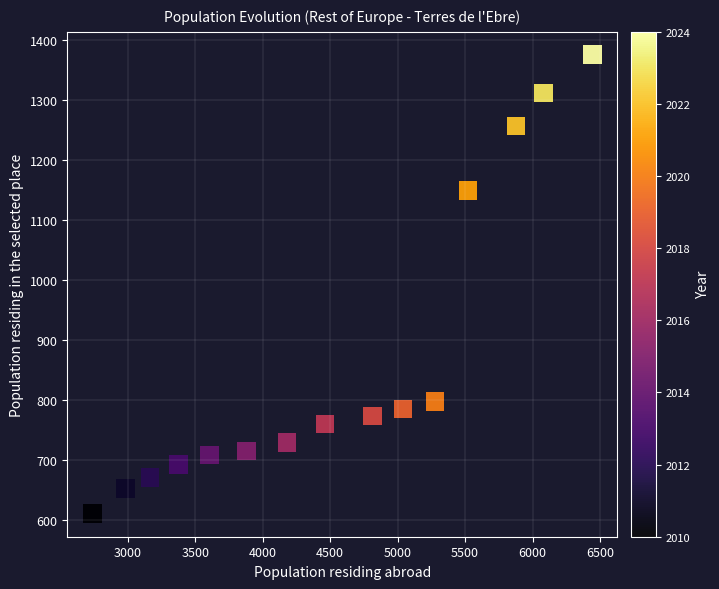

What is the range of Y values (max minus min)?

766